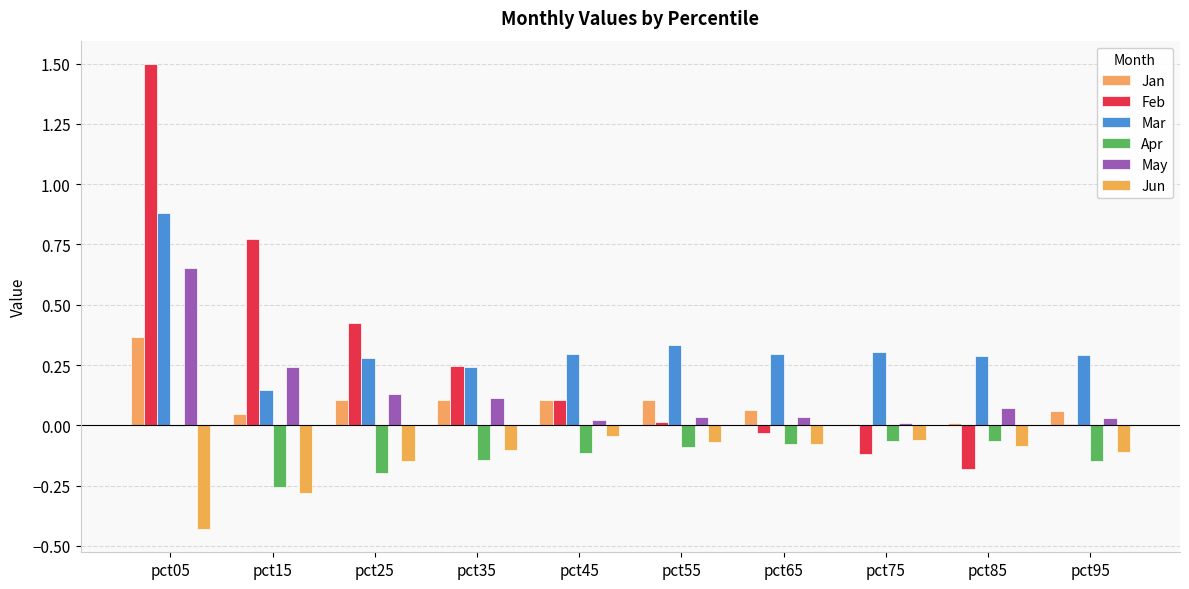

Reading left to right, list all the values displayed in this chart.

Jan: pct05=0.4	pct15=0.0	pct25=0.1	pct35=0.1	pct45=0.1	pct55=0.1	pct65=0.1	pct75=0.0	pct85=0.0	pct95=0.1
Feb: pct05=1.5	pct15=0.8	pct25=0.4	pct35=0.2	pct45=0.1	pct55=0.0	pct65=-0.0	pct75=-0.1	pct85=-0.2	pct95=0.0
Mar: pct05=0.9	pct15=0.1	pct25=0.3	pct35=0.2	pct45=0.3	pct55=0.3	pct65=0.3	pct75=0.3	pct85=0.3	pct95=0.3
Apr: pct05=-0.0	pct15=-0.3	pct25=-0.2	pct35=-0.1	pct45=-0.1	pct55=-0.1	pct65=-0.1	pct75=-0.1	pct85=-0.1	pct95=-0.1
May: pct05=0.7	pct15=0.2	pct25=0.1	pct35=0.1	pct45=0.0	pct55=0.0	pct65=0.0	pct75=0.0	pct85=0.1	pct95=0.0
Jun: pct05=-0.4	pct15=-0.3	pct25=-0.1	pct35=-0.1	pct45=-0.0	pct55=-0.1	pct65=-0.1	pct75=-0.1	pct85=-0.1	pct95=-0.1